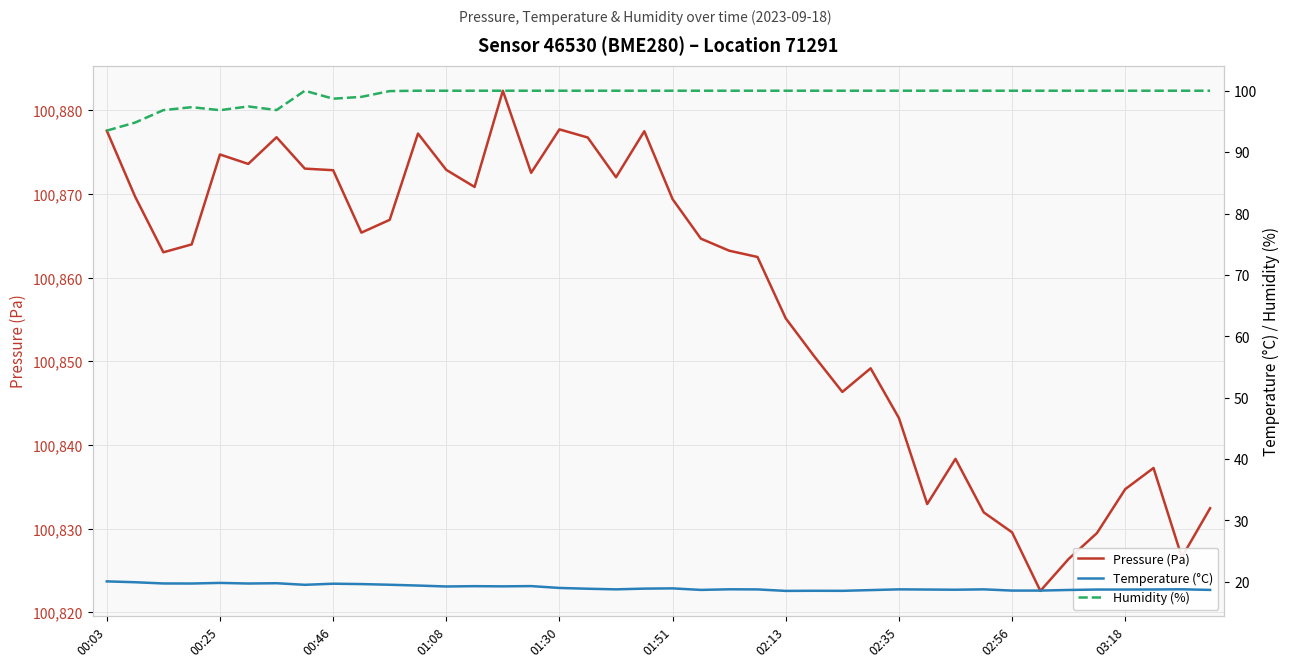

The Humidity (%) series shows 153.2 at 00:46. True or false?

False